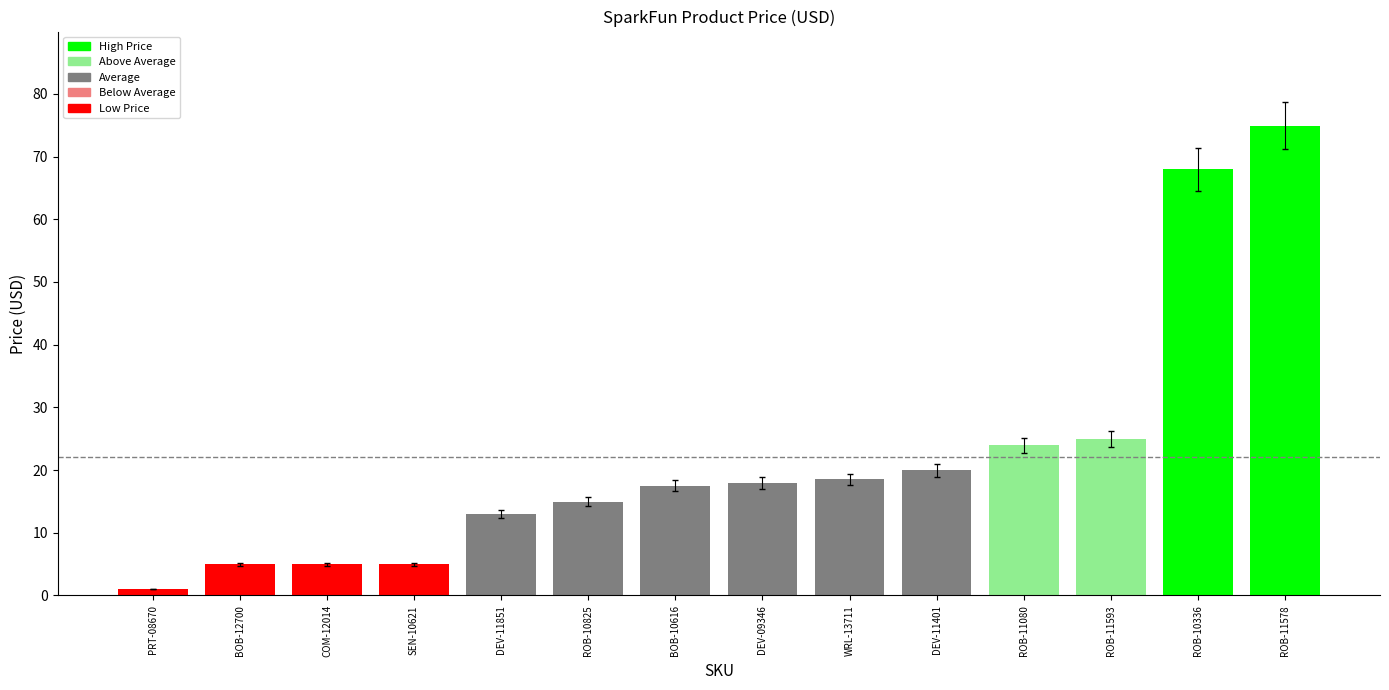

Between DEV-11851 and ROB-11593, which is larger?

ROB-11593